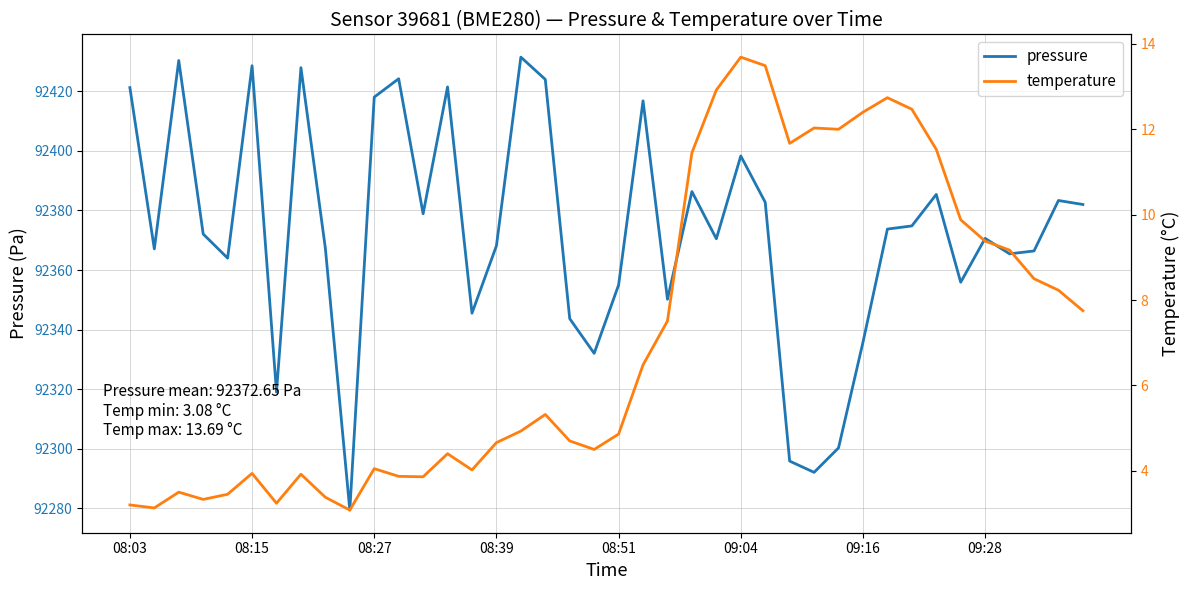

Is it true that pressure equals 92418.0 at 08:27?

True